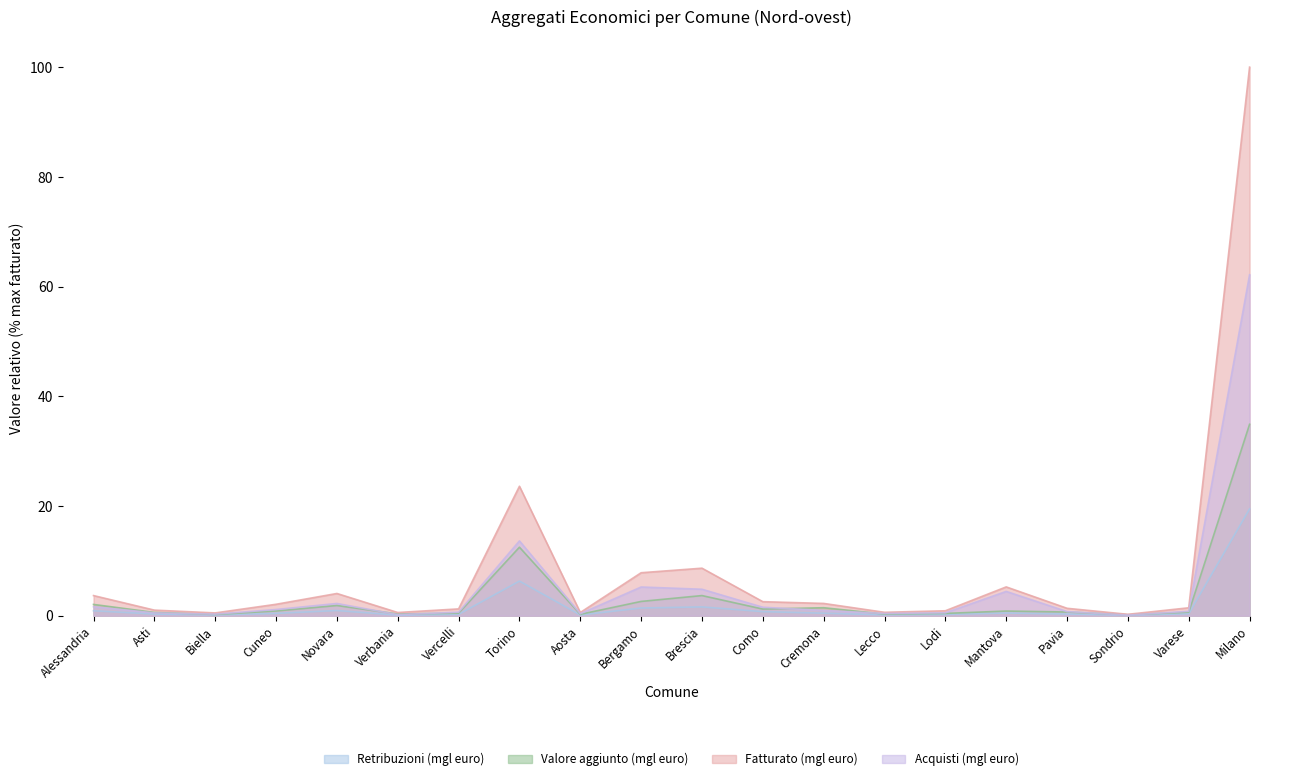

Where is the first local maximum for Valore aggiunto (mgl euro)?

Novara